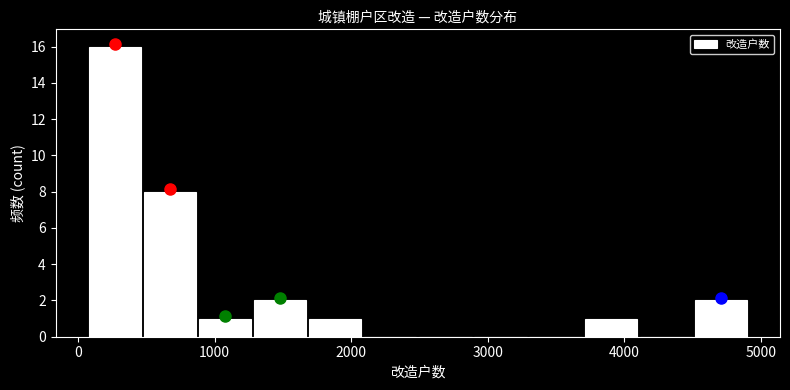

How tall is the bar that spans 1300 to 1700 on the x-axis? Neither the bar edges nor the heights are printed on the chart, so give them approximately, as read against the axes.

2